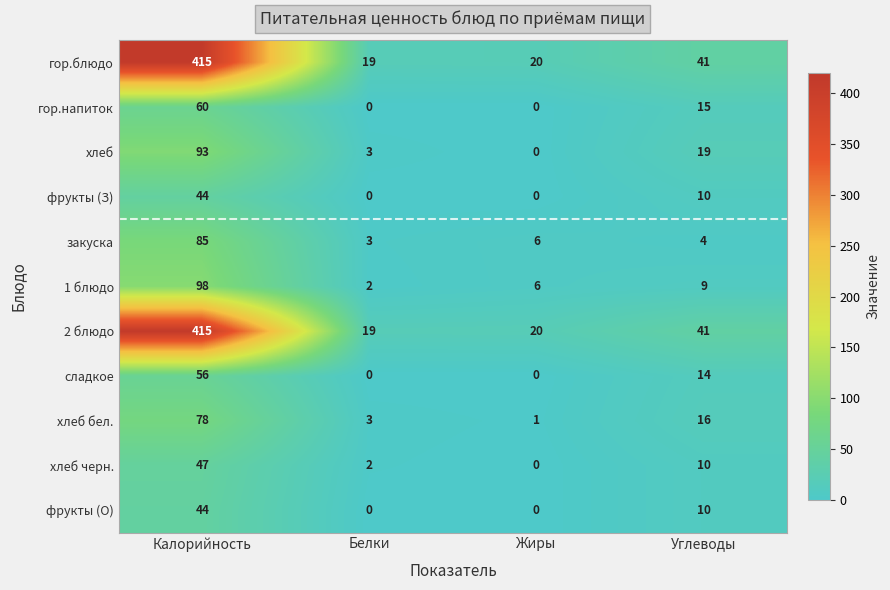

Which category has the highest value across all series?

Калорийность